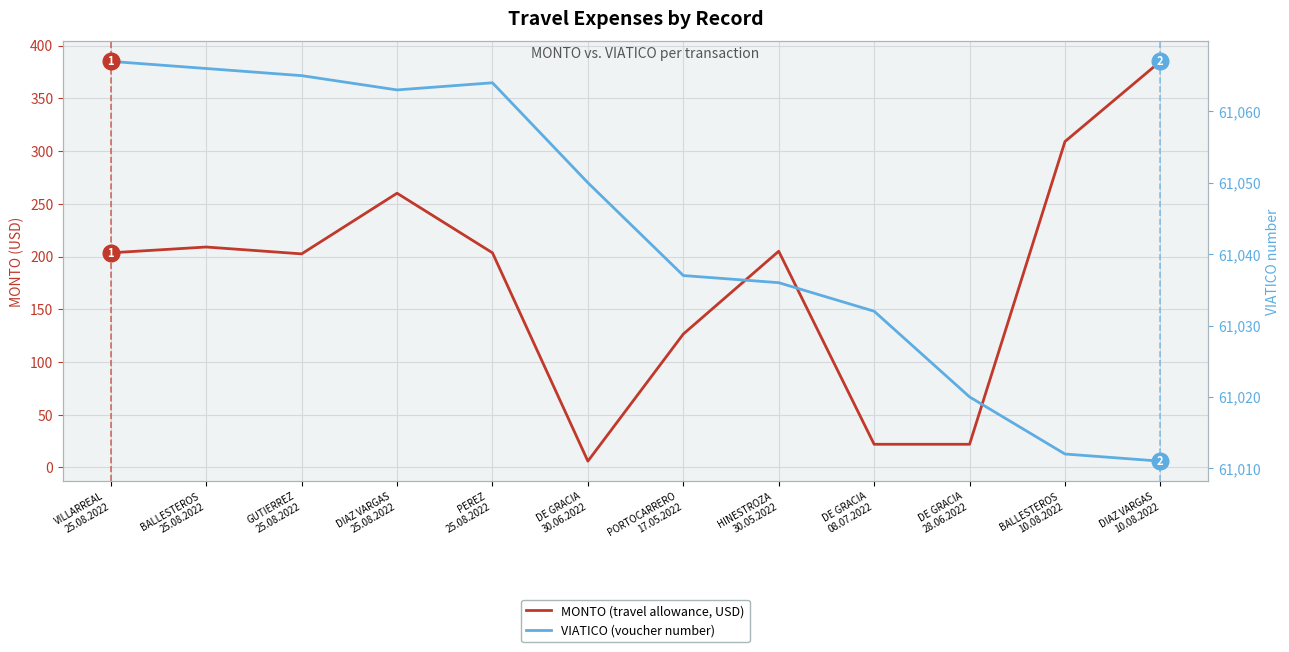

What position from the left is DIAZ VARGAS
10.08.2022?

12